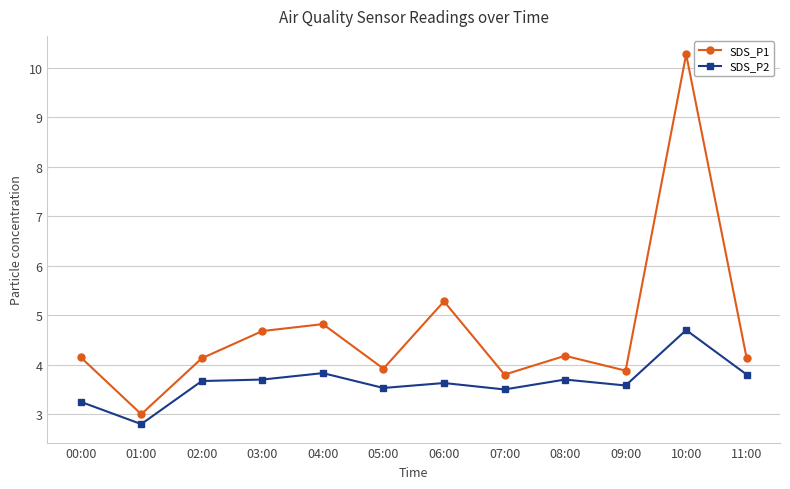

What is the difference between the SDS_P2 values at 07:00 and 06:00?

0.1